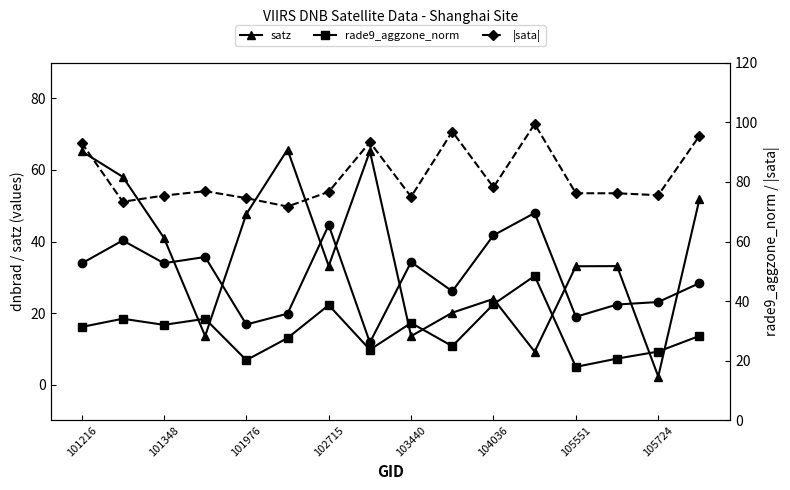

At which label does |sata| reach its peak?

11